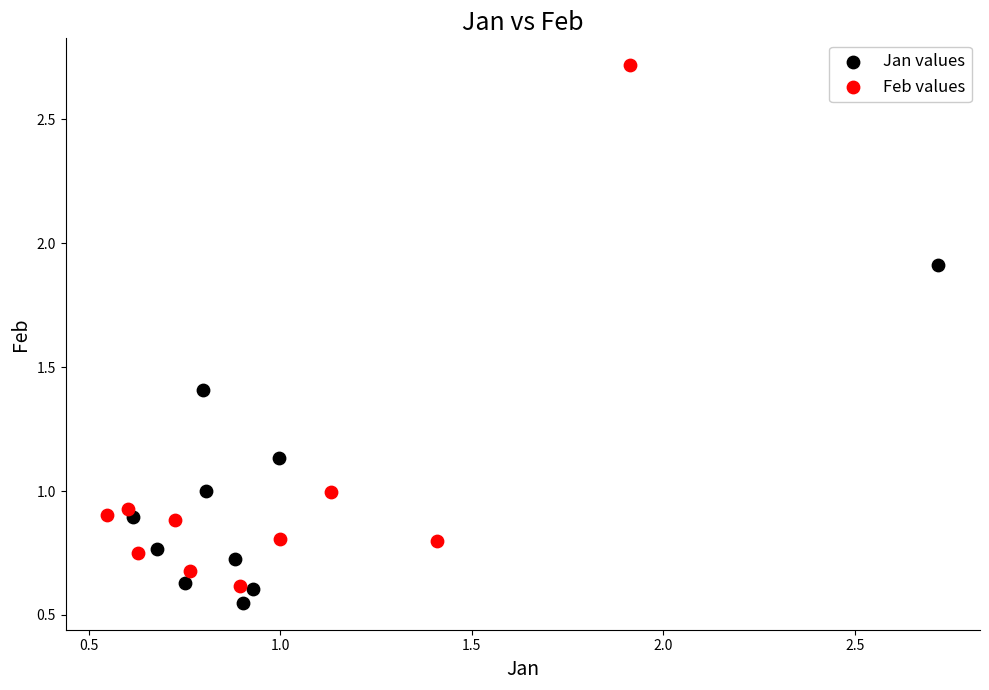

What are all the series names shown in the legend?

Jan values, Feb values